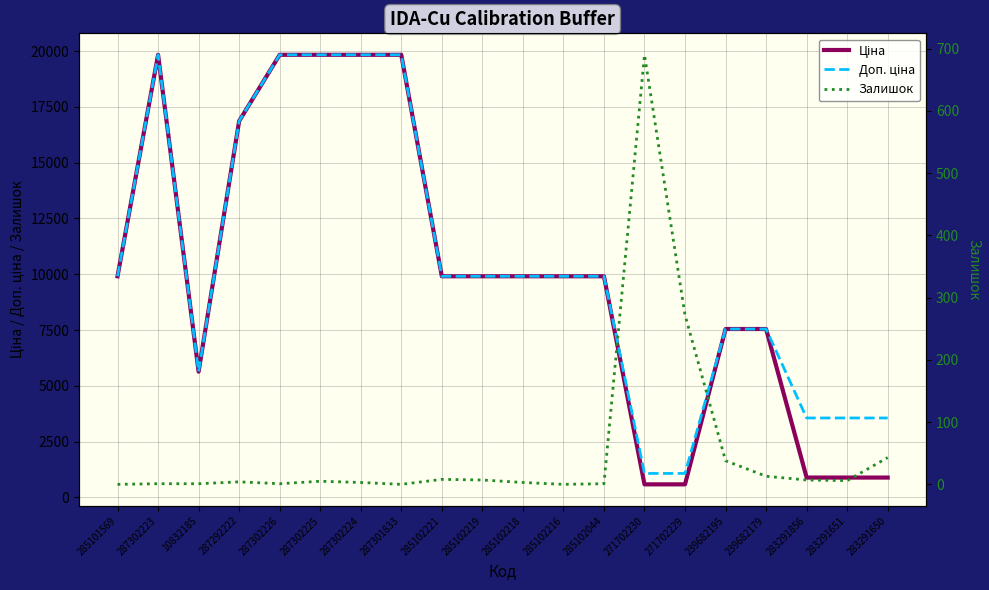

In Залишок, how many points are lower than both neighbors (excluding endpoints)?

4